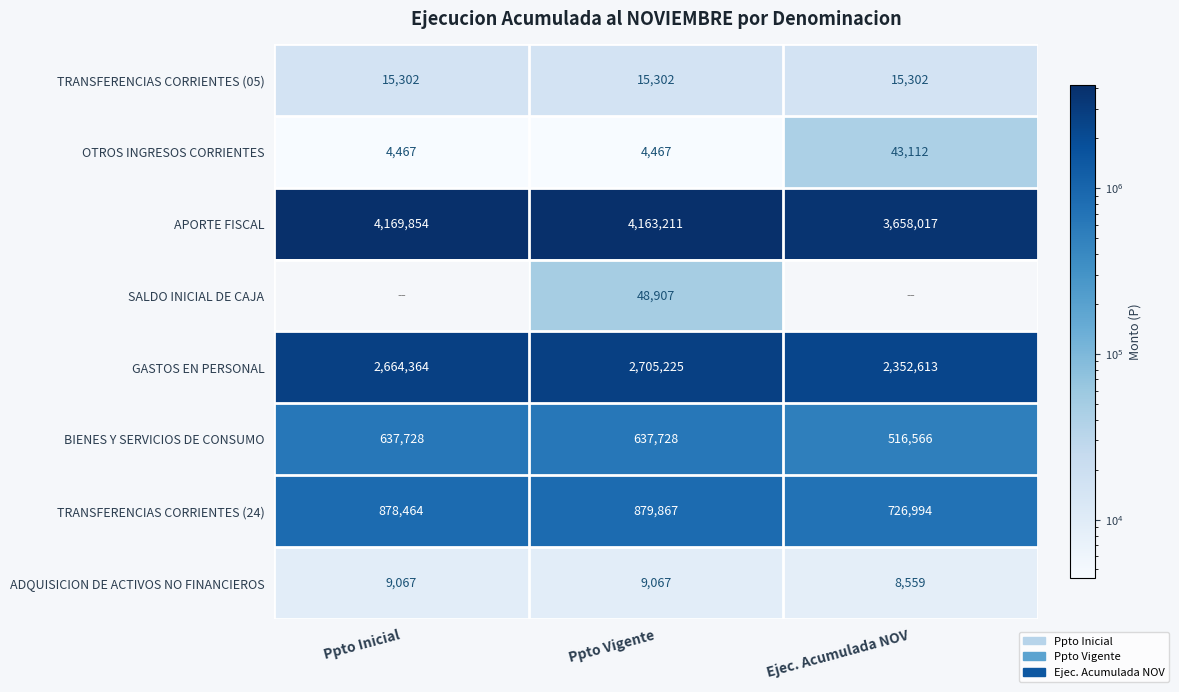

Is the value of GASTOS EN PERSONAL at Ppto Inicial greater than the value of TRANSFERENCIAS CORRIENTES (05) at Ppto Vigente?

Yes